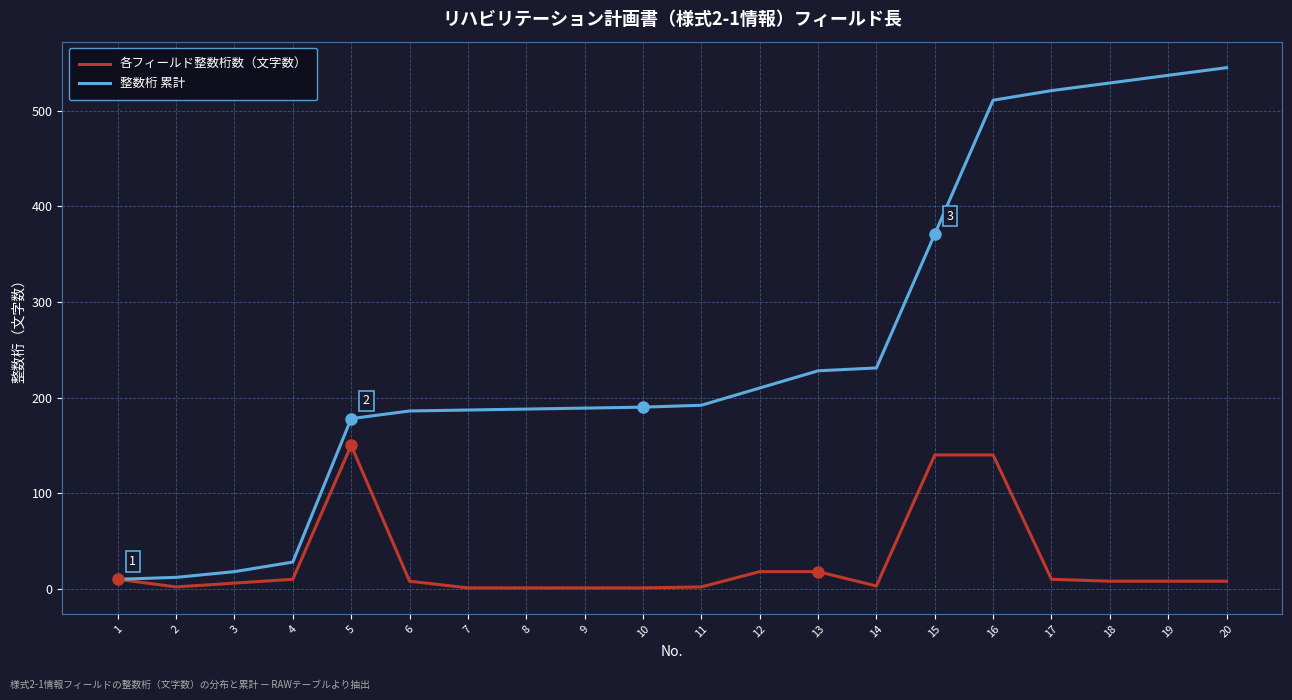

The 整数桁 累計 series shows 231 at 14. True or false?

True